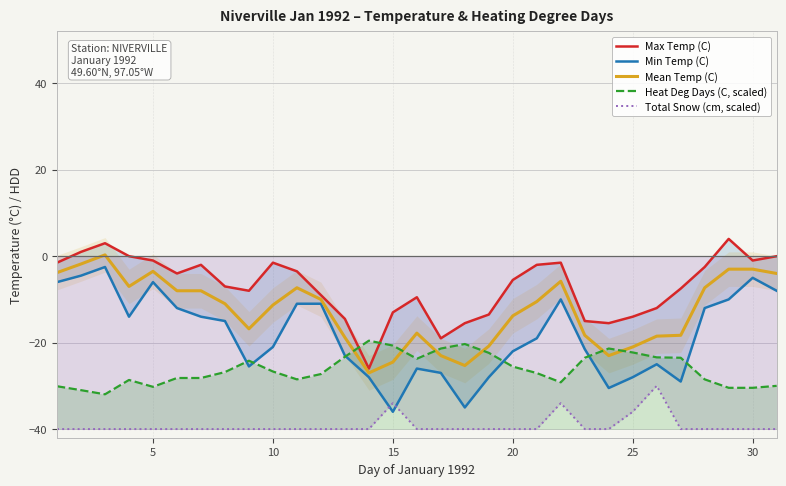

Read the Total Snow (cm, scaled) value at 20.

-40.0